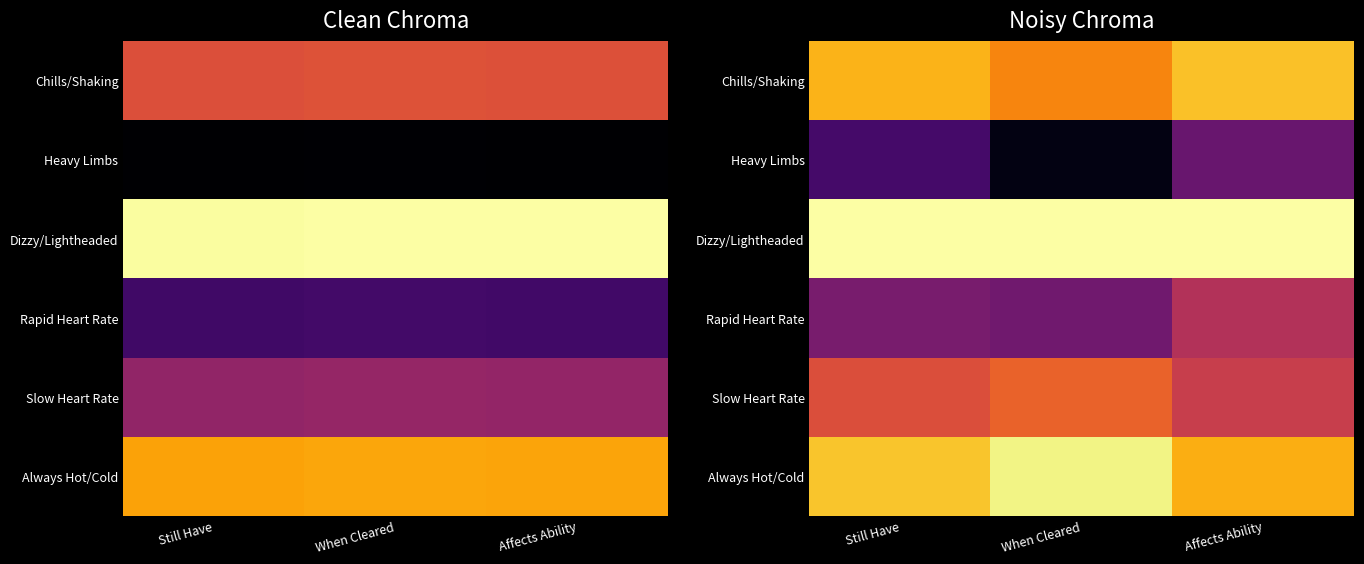

List the series in order of their peak value, highest first.

Dizzy/Lightheaded, Always Hot/Cold, Chills/Shaking, Slow Heart Rate, Rapid Heart Rate, Heavy Limbs